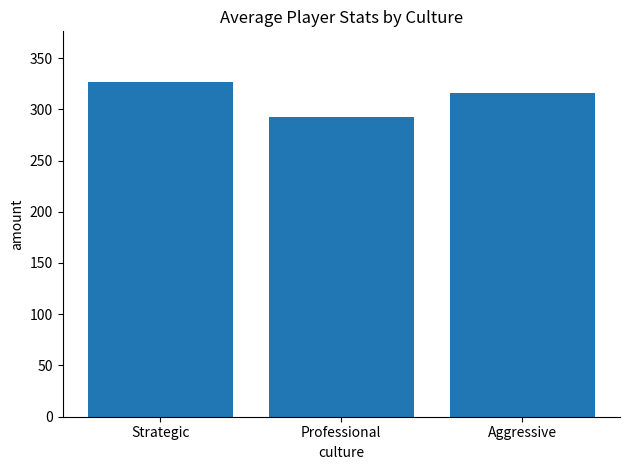

Reading right to left, extract all data points from this chart.

315.6	292.4	327.0